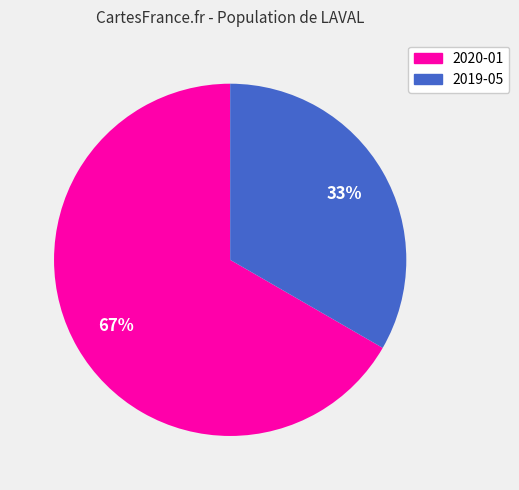

How many segments does this pie chart have?

2